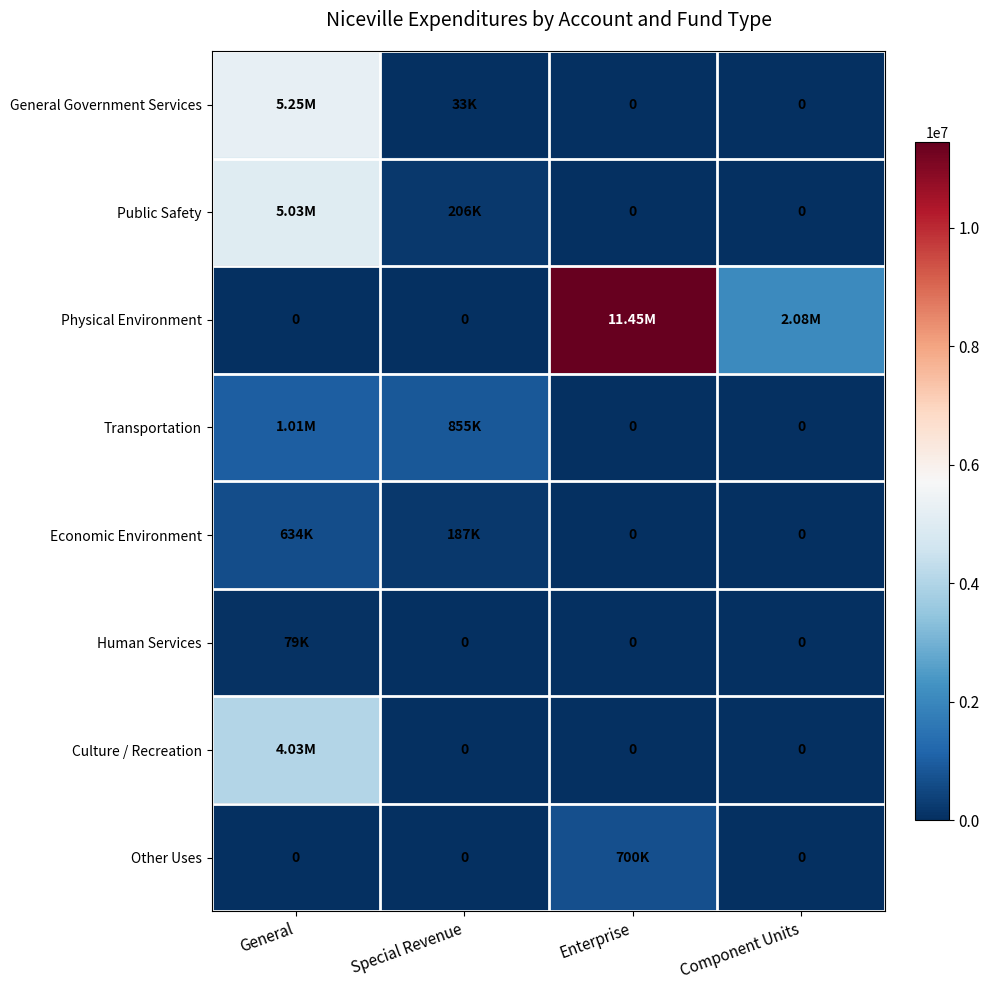

List the labels in order of Culture / Recreation value, largest first.

General, Special Revenue, Enterprise, Component Units